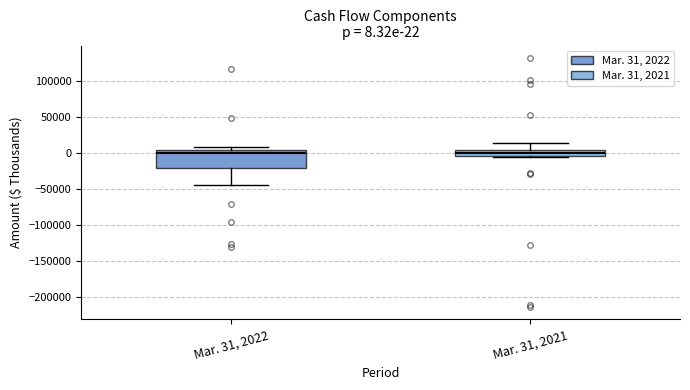

Comparing the boxes themselves (not the whiskers), which one is the tallest?

Mar. 31, 2022